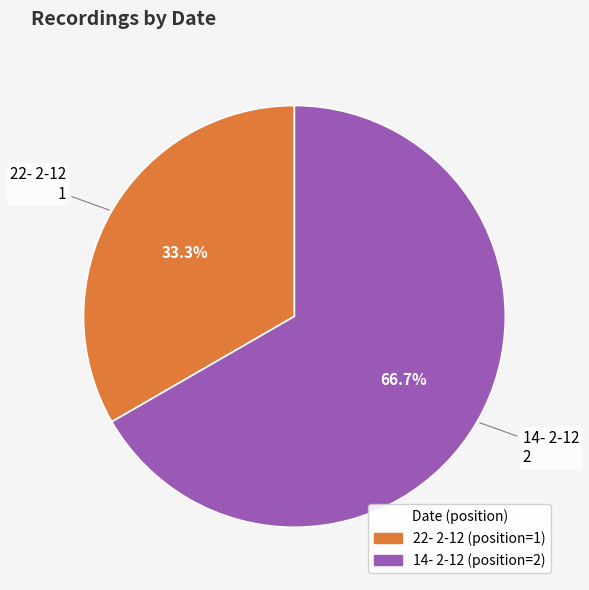

Approximately how many times larger is the value at 22- 2-12 compared to 14- 2-12?

0.5